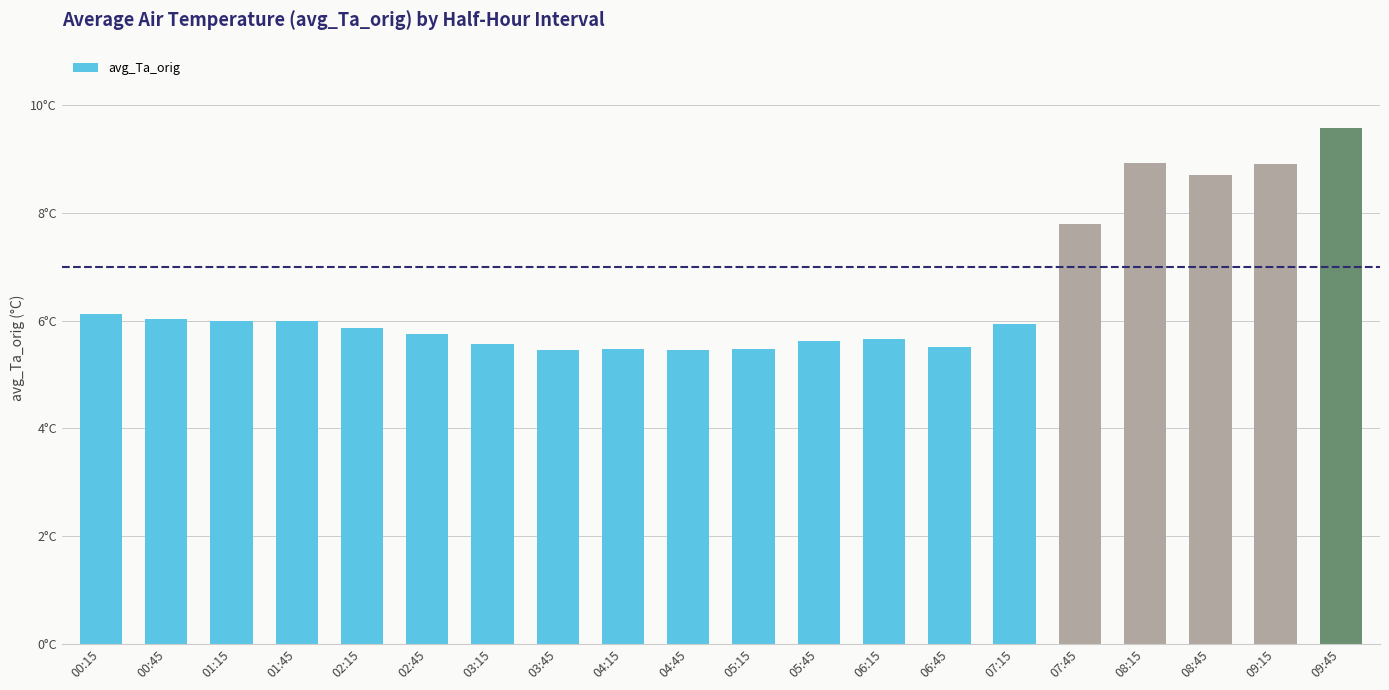

Does the chart contain any negative values?

No